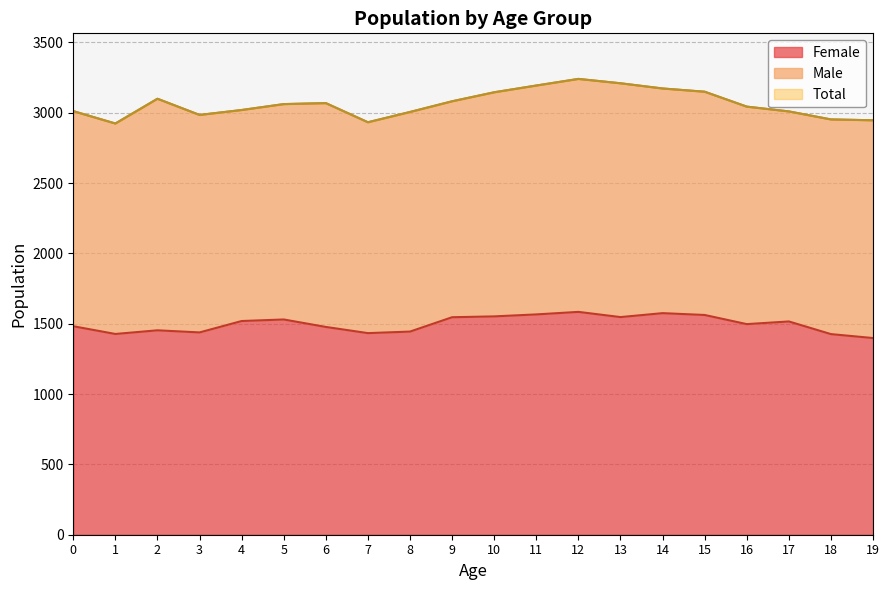

Which series has the widest spread of values?

Total